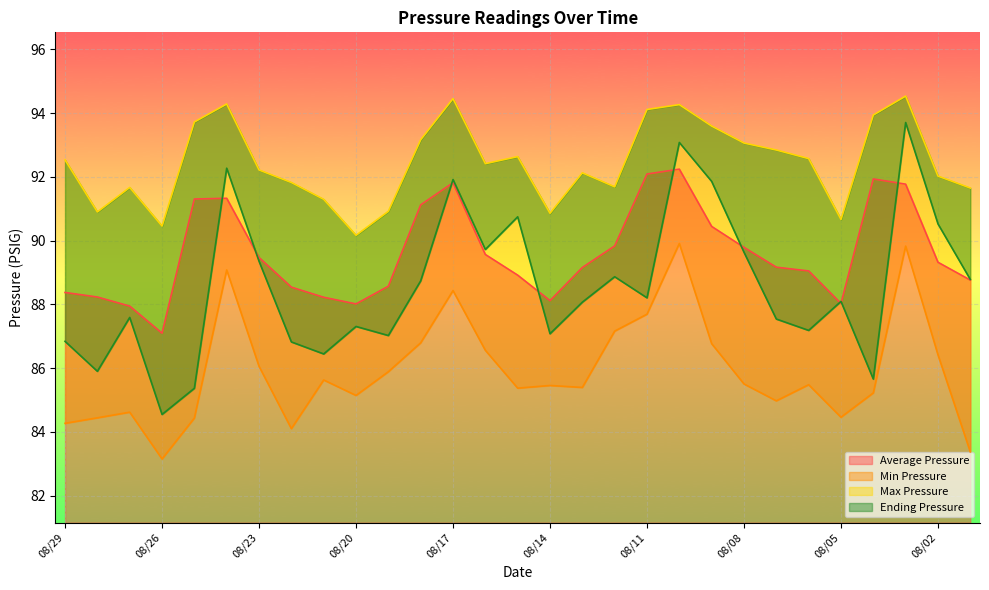

What are all the series names shown in the legend?

Average Pressure, Min Pressure, Max Pressure, Ending Pressure